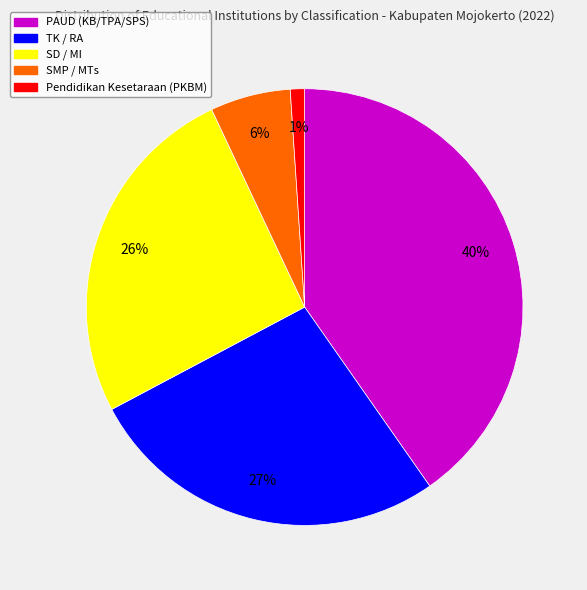

Is there a majority slice in this chart?

No